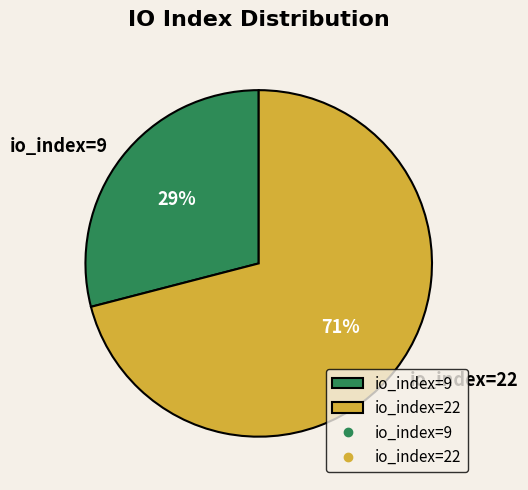

Which has a higher value, io_index=9 or io_index=22?

io_index=22